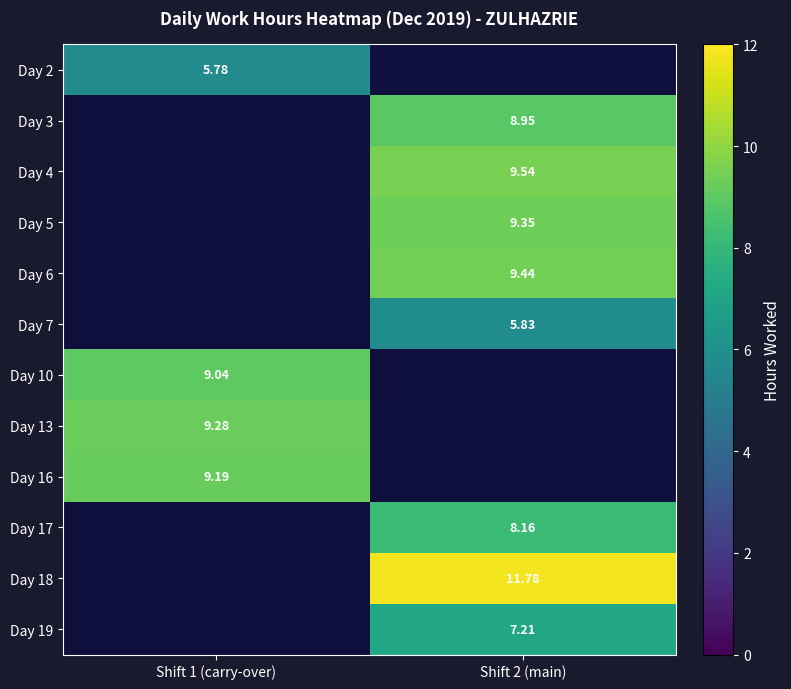

How many data points does each series have?

2